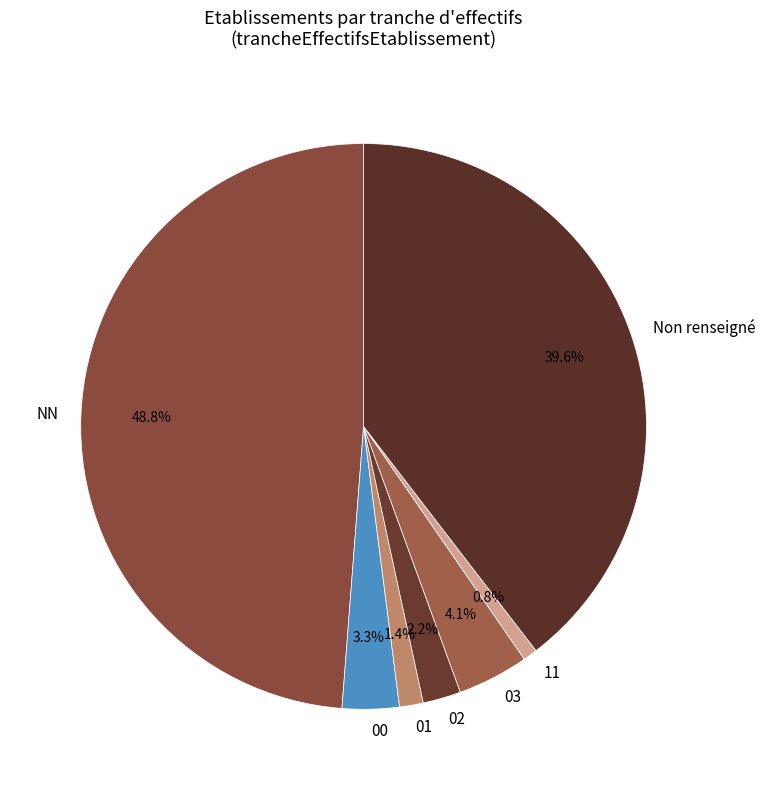

Which category has the smallest portion of the pie?

11